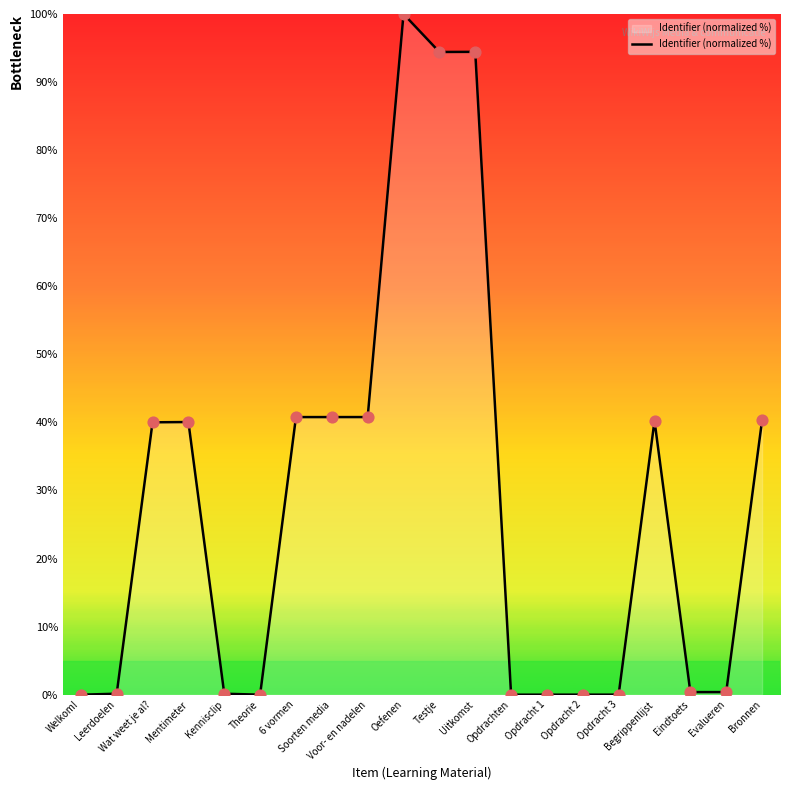

Which has a higher value, Voor- en nadelen or Uitkomst?

Uitkomst